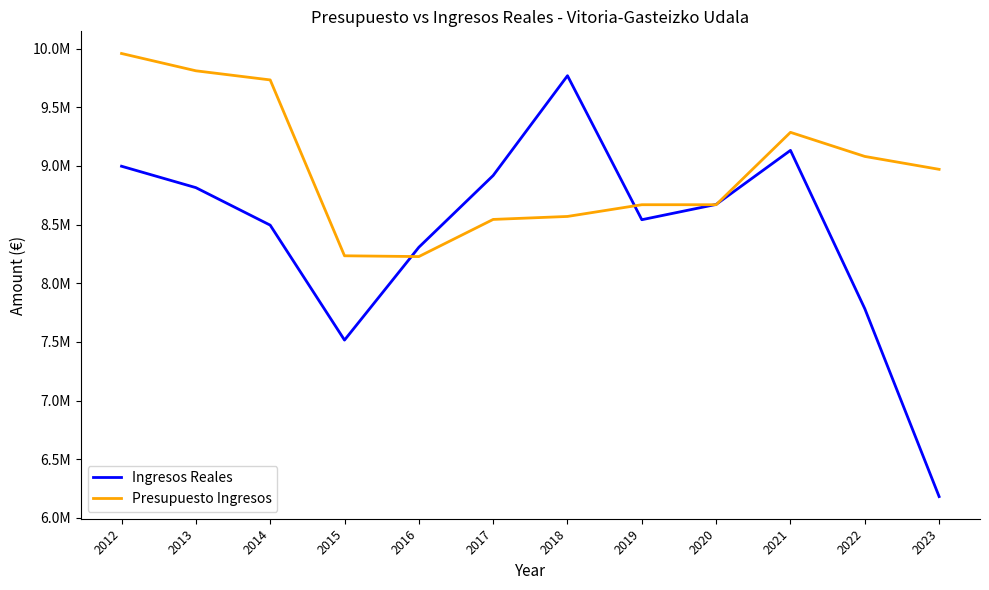

Is this an area chart (filled region under the line)?

No